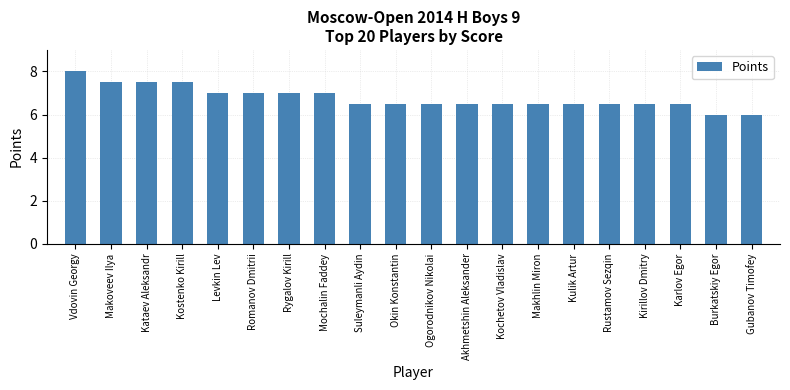

At which category does the chart reach its peak across all series?

Vdovin Georgy